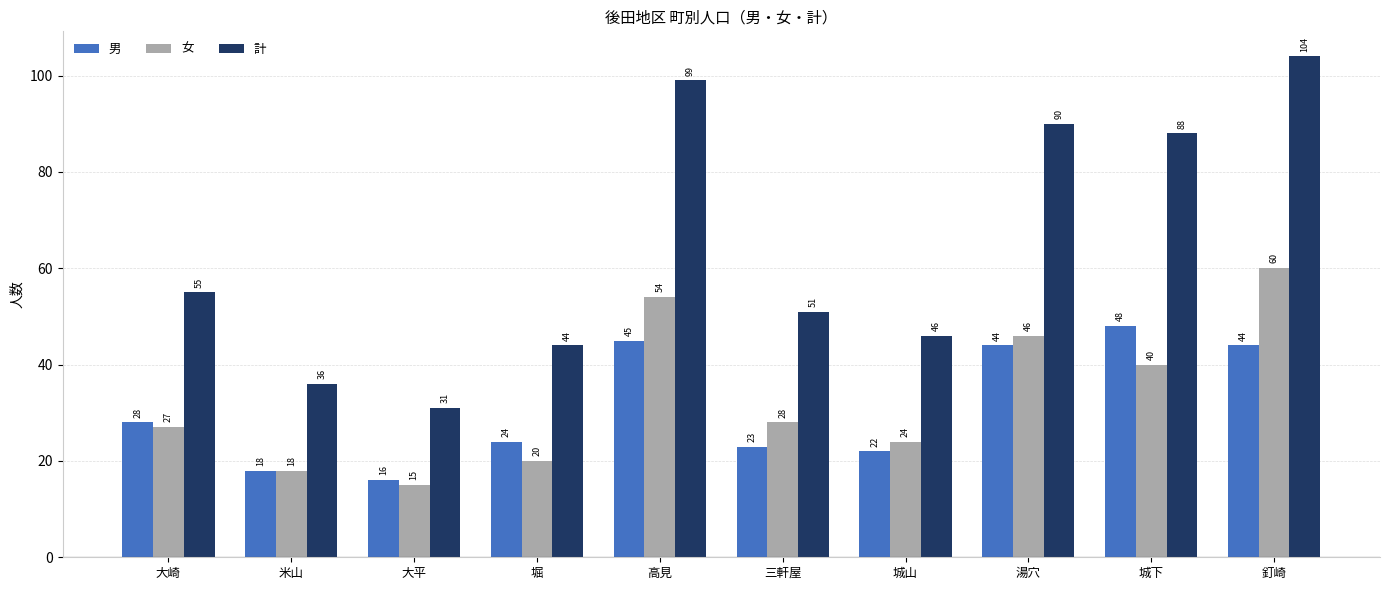

Between 城山 and 釘崎, which series saw the biggest shift?

計